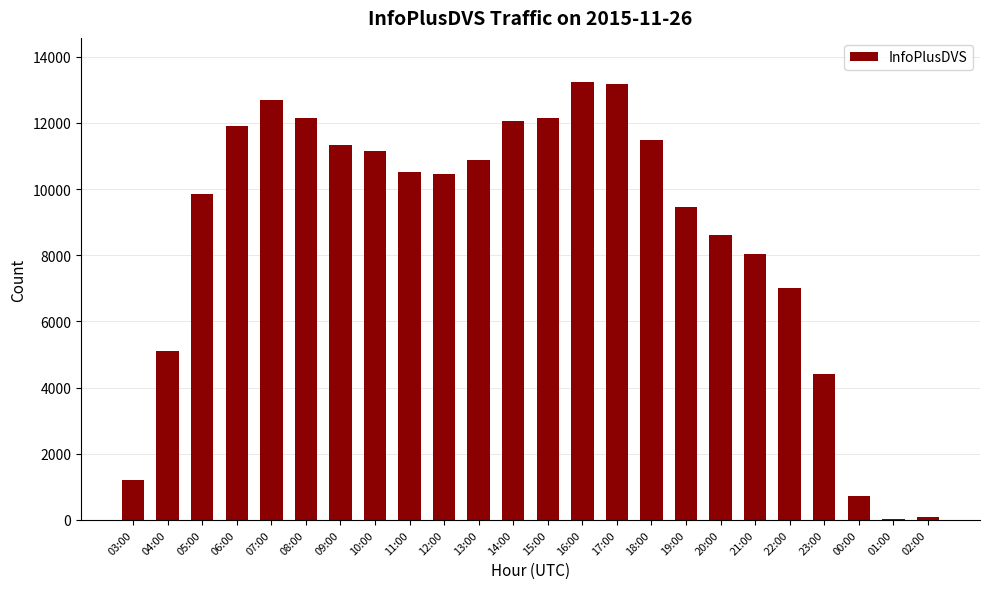

True or false: the data shows 12063 at 14:00.

True